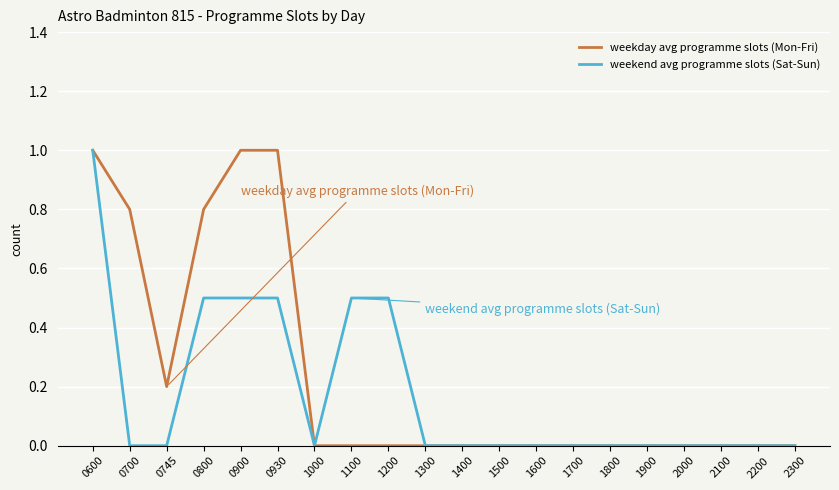

At which category is the sum across all series the highest?

0600